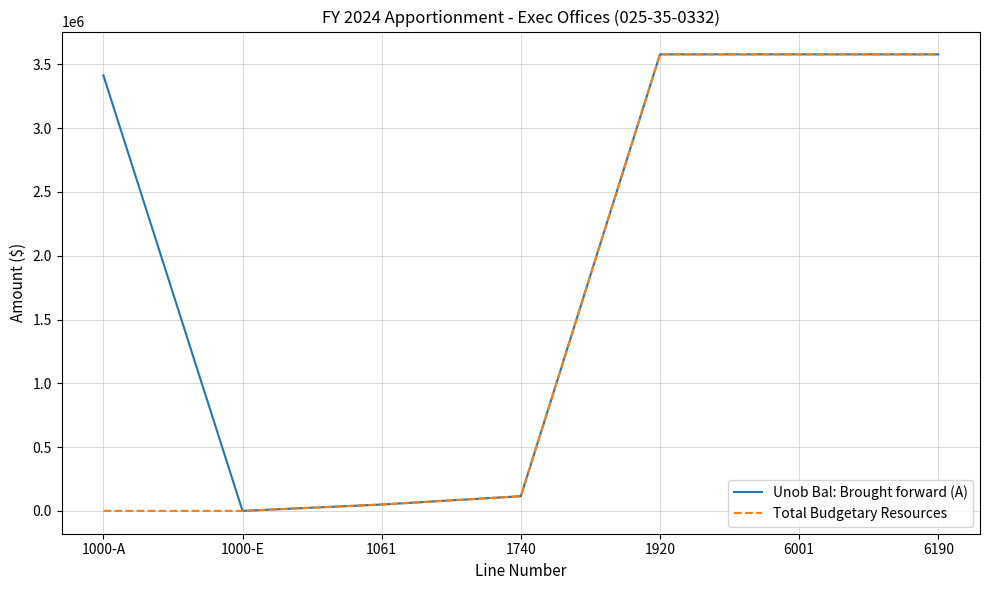

What is the maximum value shown in the chart?

3578767